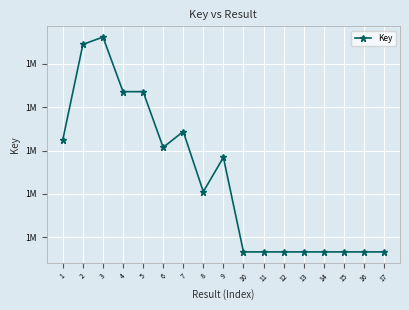

True or false: there are more than 0 points higher than both neighbors.

True